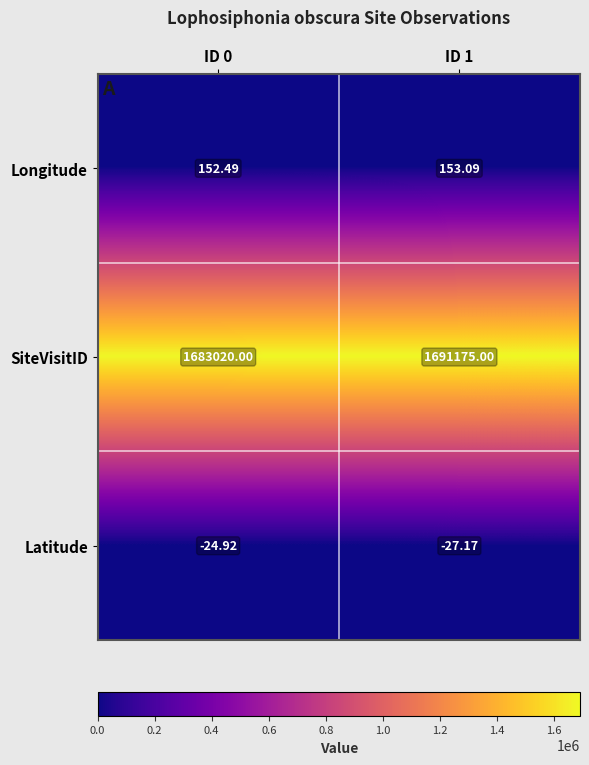

What is the maximum value shown in the chart?

1691175.0